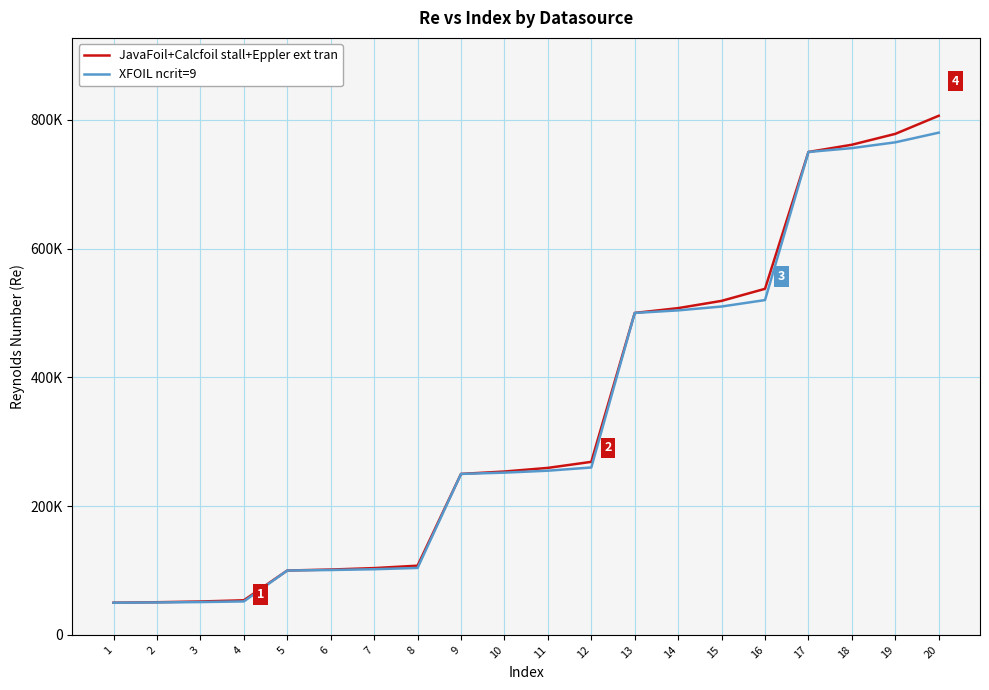

True or false: XFOIL ncrit=9 has more than 0 interior local peaks.

False